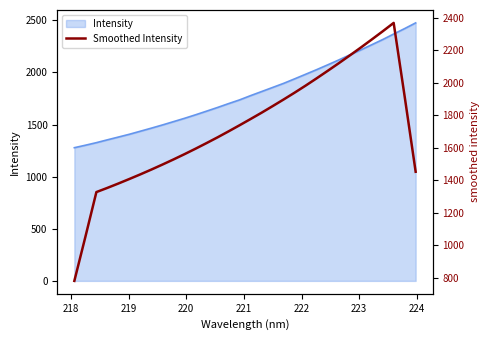

The value at 15 is 2607.4. True or false?

False